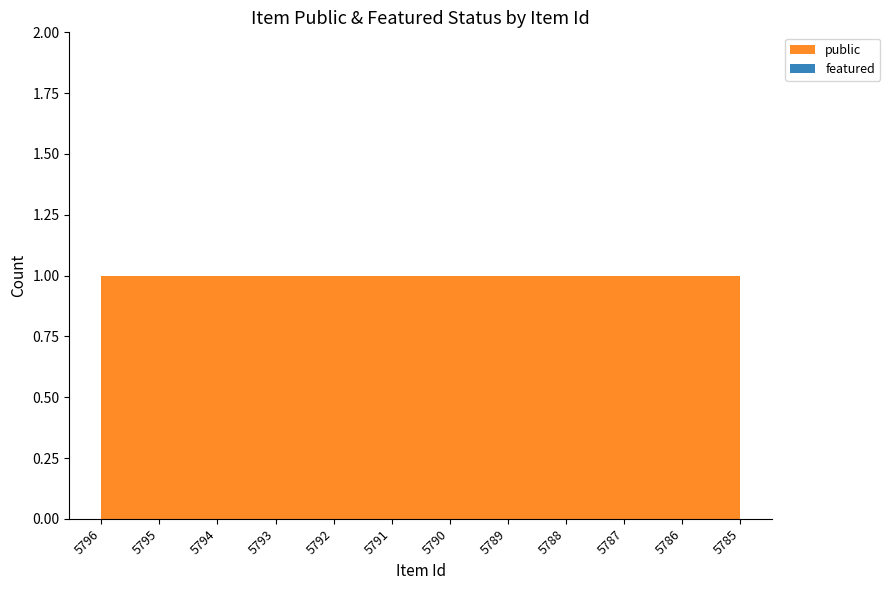

Reading right to left, transcribe all the data shown in this chart.

public: 1	1	1	1	1	1	1	1	1	1	1	1
featured: 0	0	0	0	0	0	0	0	0	0	0	0